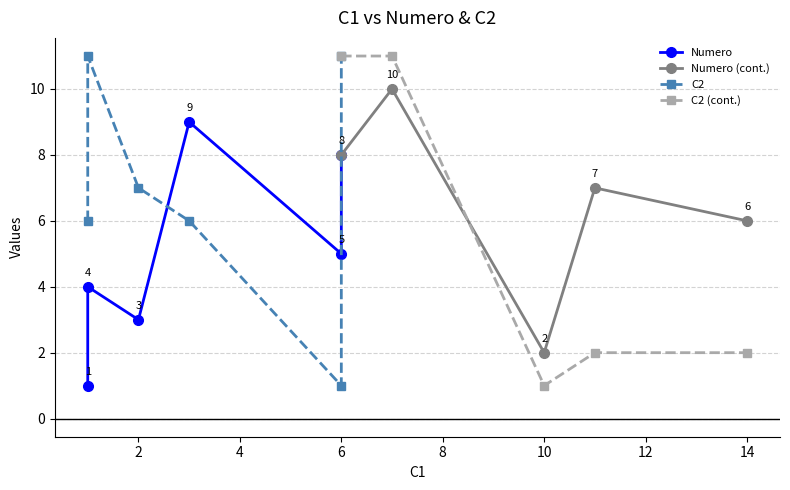

True or false: Numero (cont.) and C2 (cont.) cross at least once.

True